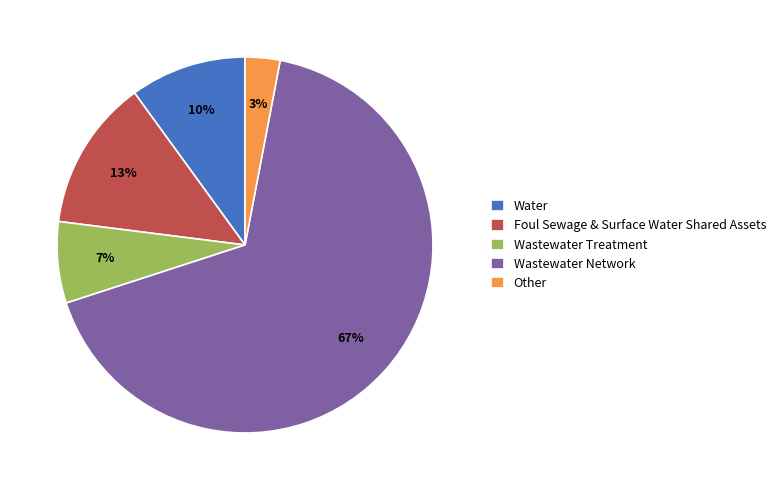

How many segments does this pie chart have?

5